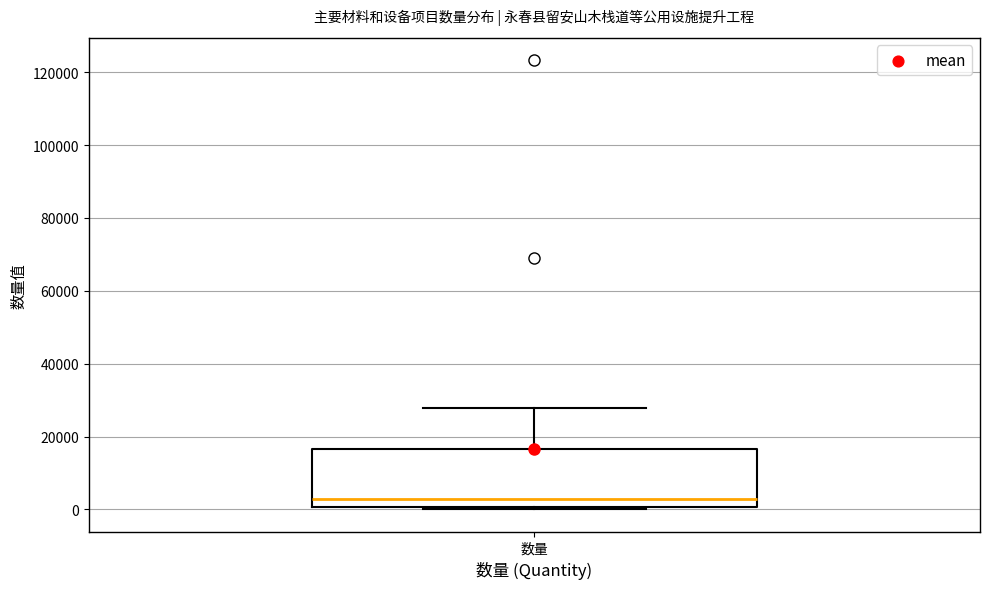

Read this box plot against the y-axis: the position of the median line, the range covered by the box, and the ends of both whiskers. The values are not printed on the chart, so give them approximately, as read against the axis.

median 2000, box 0 to 16000, whiskers 0 to 28000